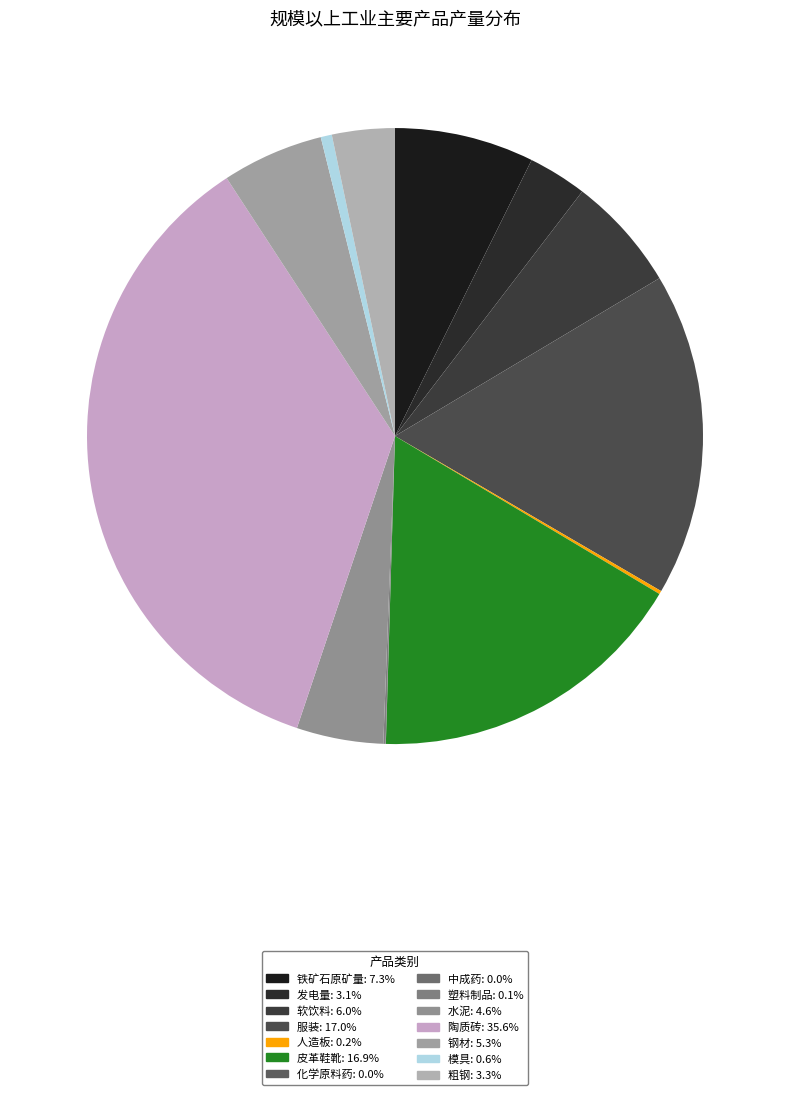

Is there any slice that represents more than half of the pie?

No